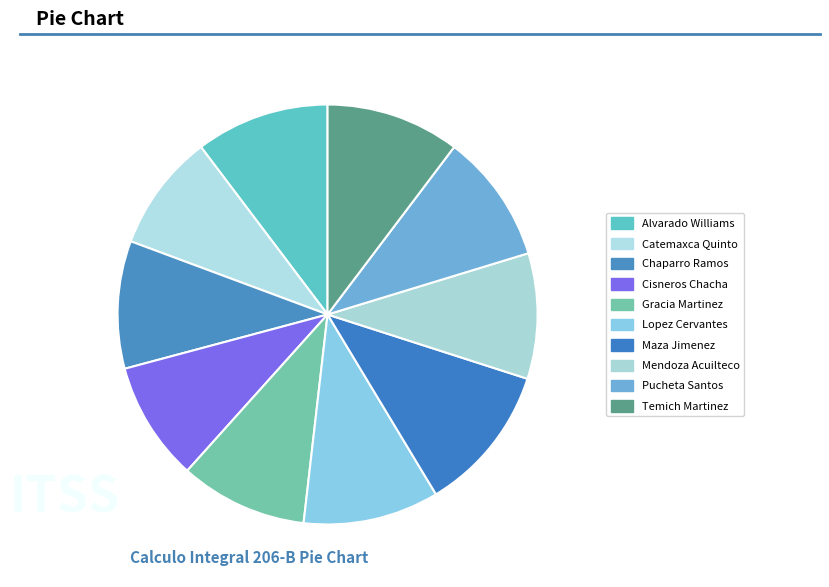

Is the sum of Chaparro Ramos and Alvarado Williams greater than half?

No